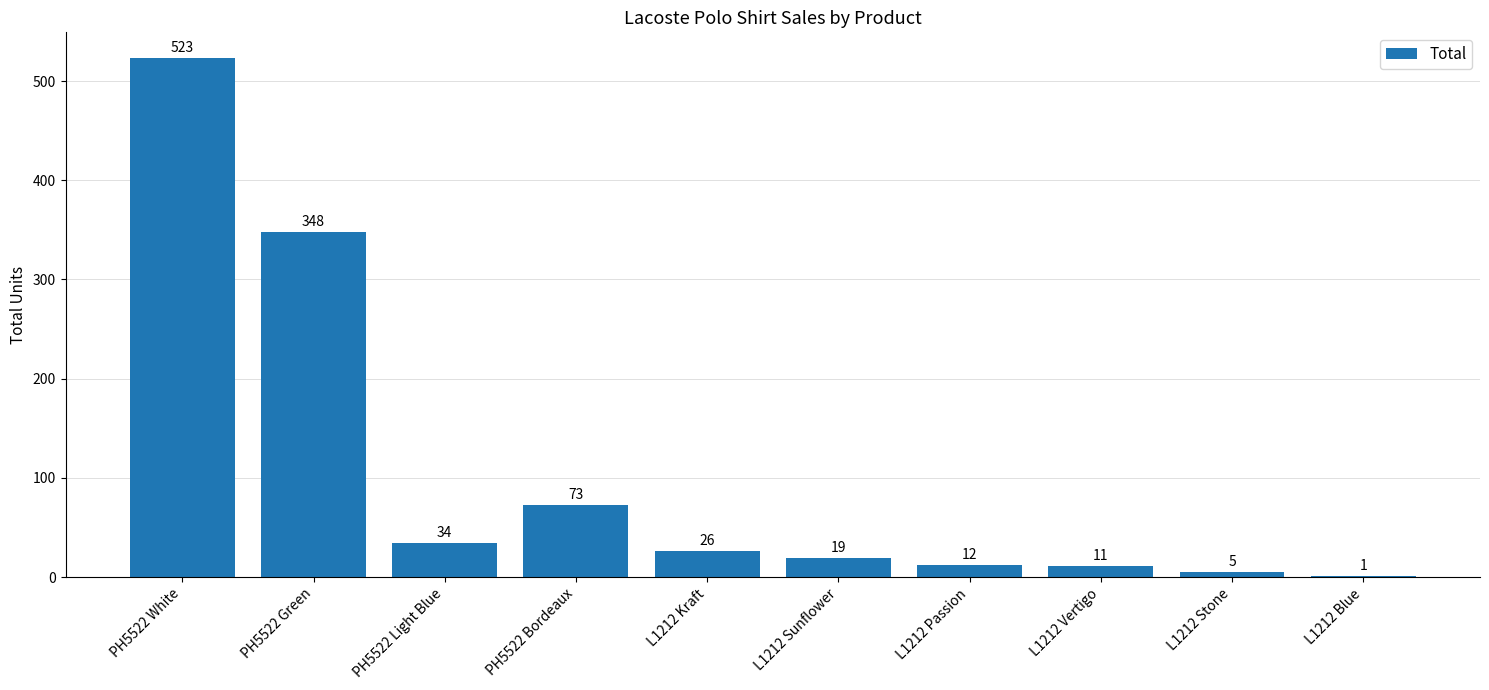

What is the greatest value displayed?

523